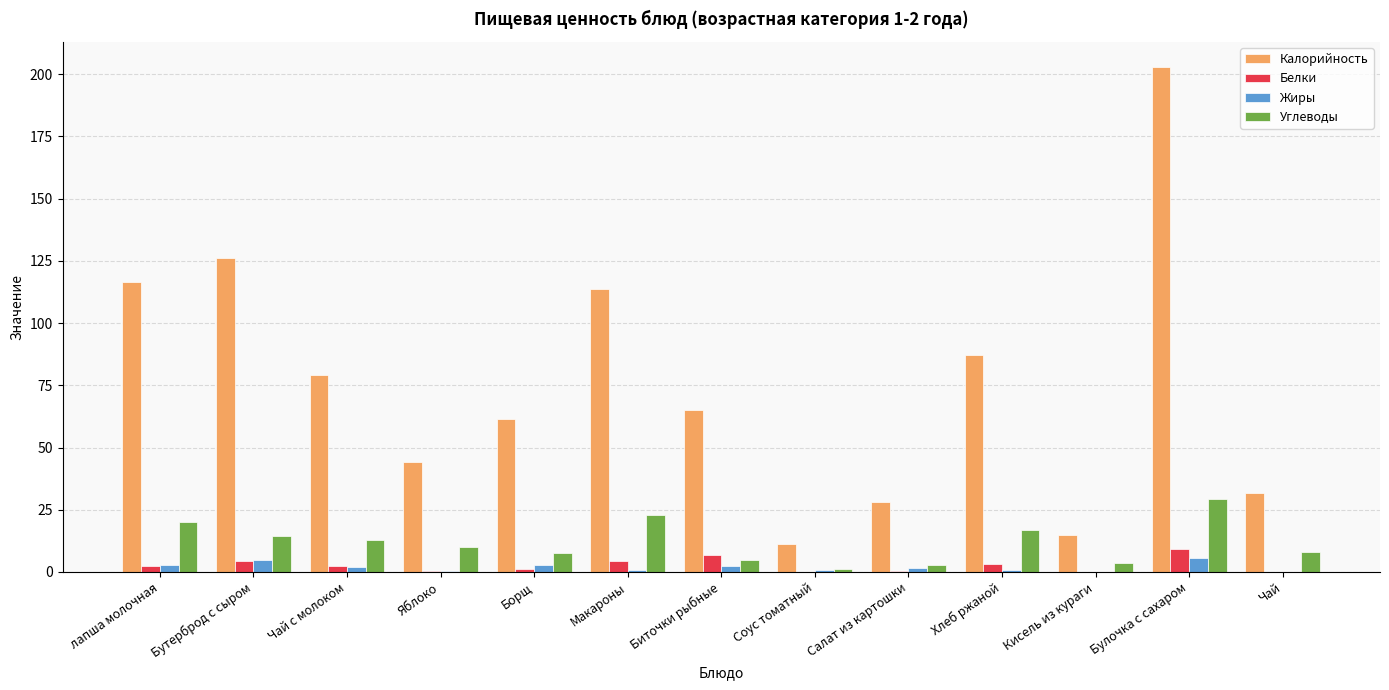

Which category has the highest value across all series?

Булочка с сахаром